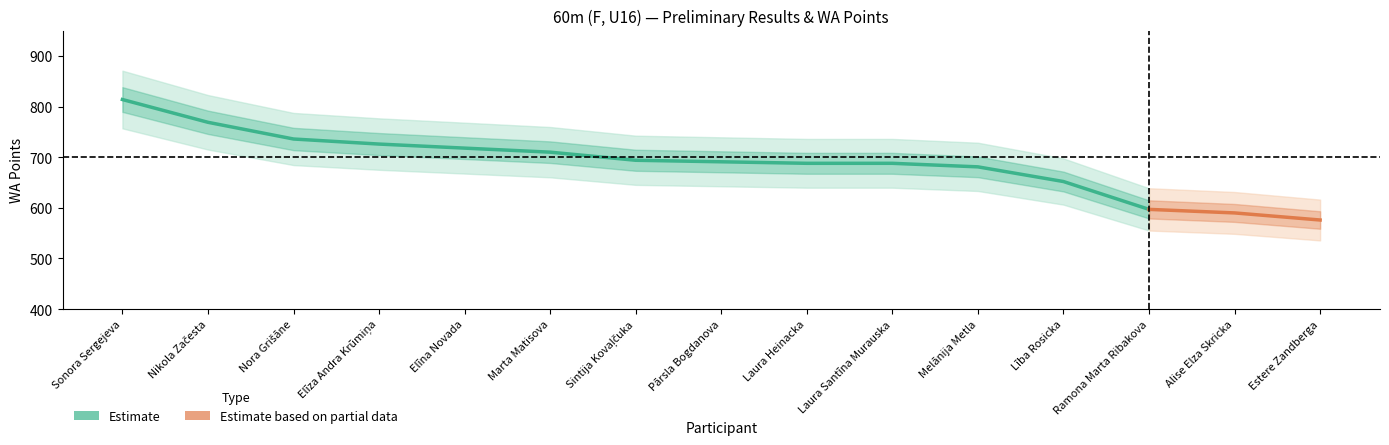

True or false: Preliminary Result and Preliminary WA intersect in this chart.

False